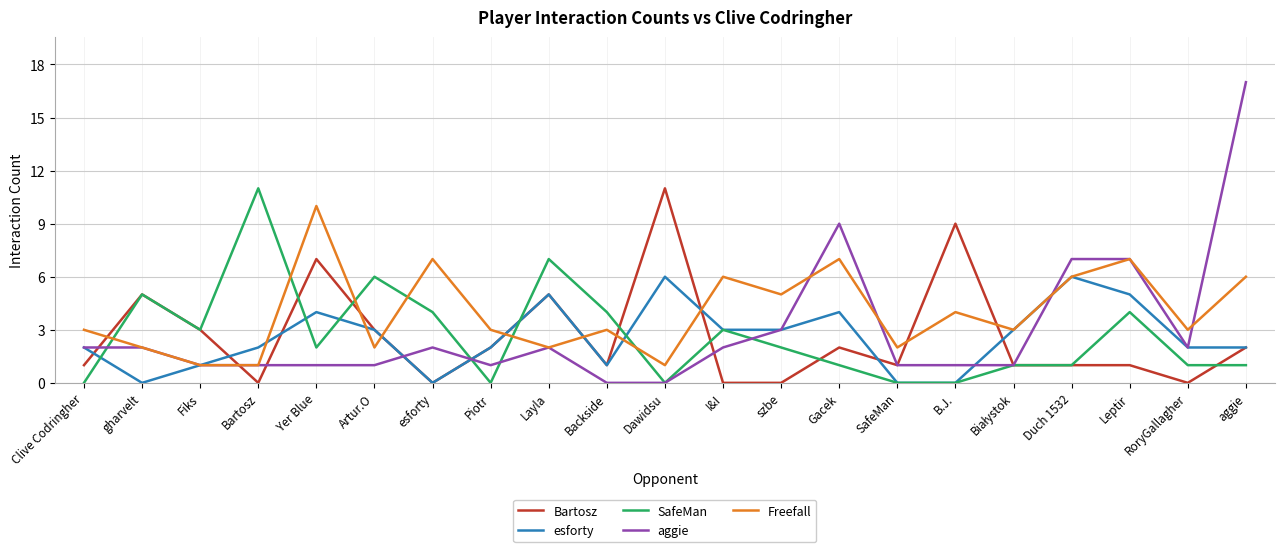

True or false: Bartosz has a value of 1 at Leptir.

True